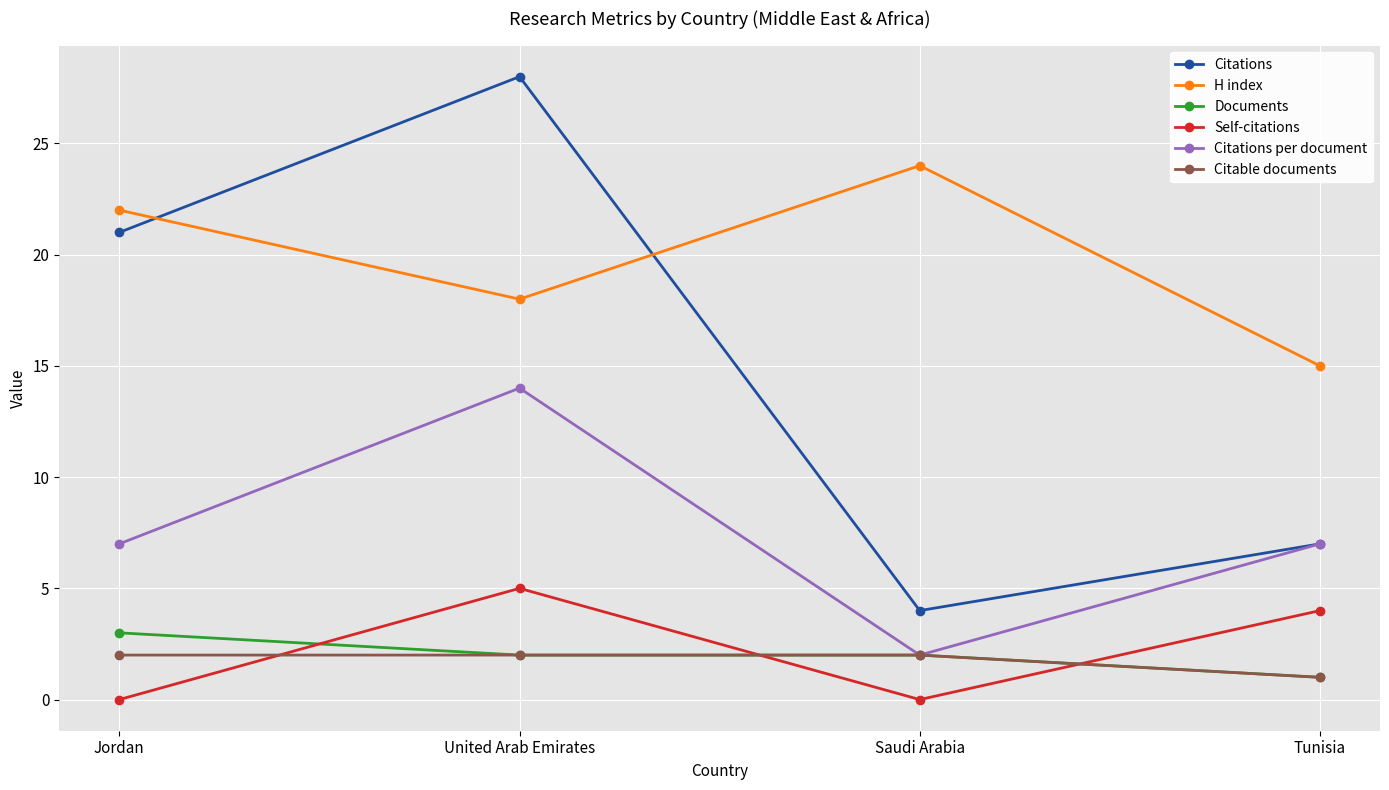

What is the difference between the H index values at Tunisia and Saudi Arabia?

9